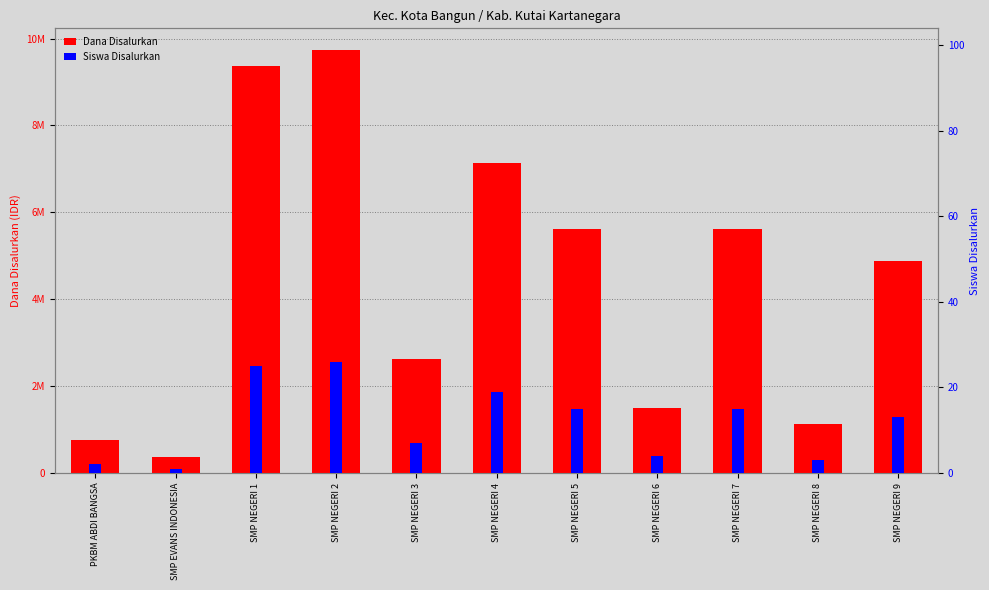

Rank the series at SMP NEGERI 1 from highest to lowest value.

Dana Disalurkan, Siswa Disalurkan